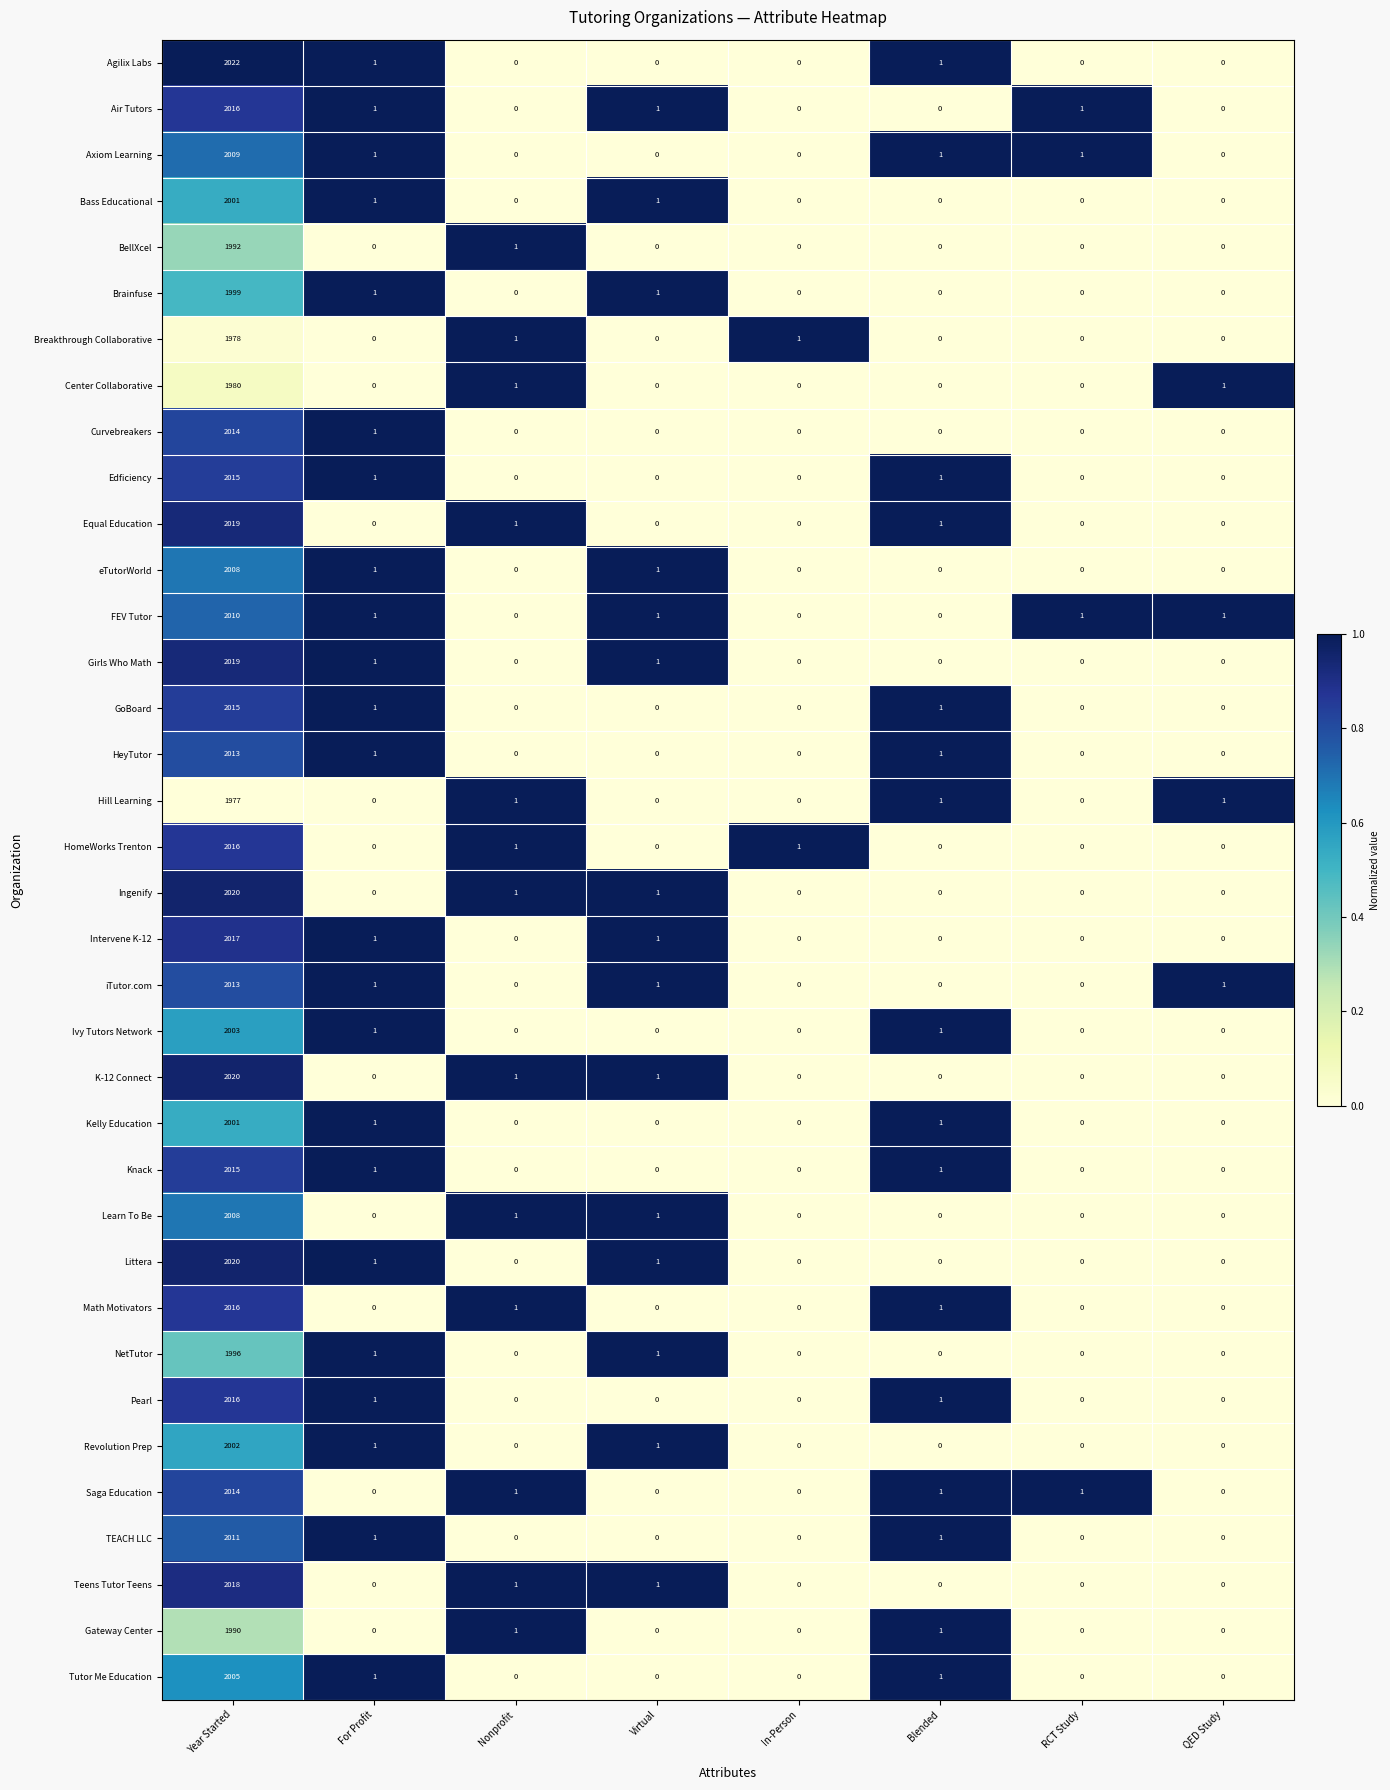

Between Year Started and Nonprofit, which series saw the biggest shift?

Agilix Labs